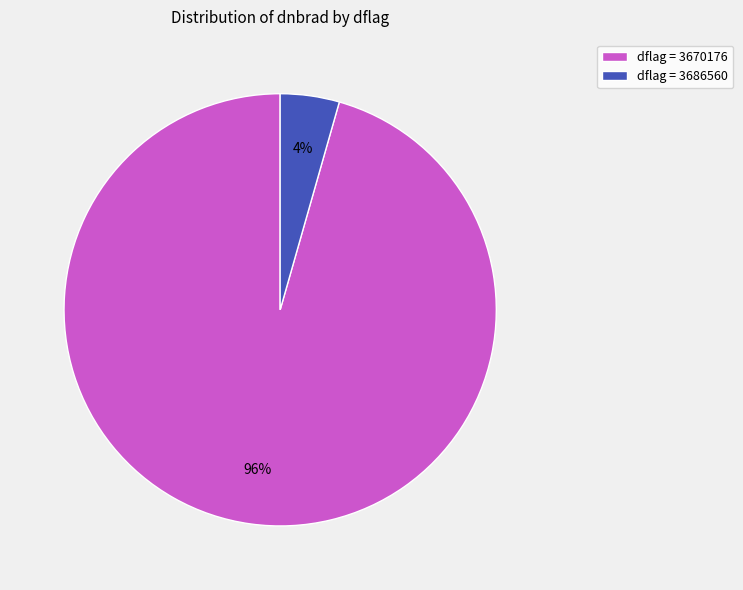

Between dflag = 3670176 and dflag = 3686560, which is larger?

dflag = 3670176